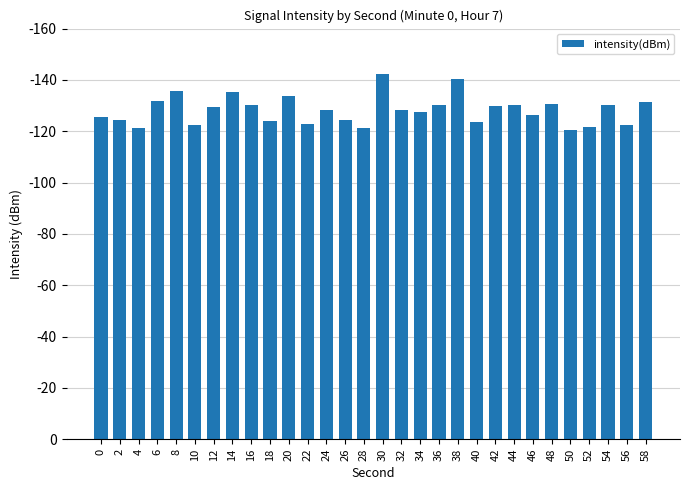

Rank the categories by value from lowest to highest.

50, 28, 4, 52, 56, 10, 22, 40, 18, 2, 26, 0, 46, 34, 32, 24, 12, 42, 36, 54, 44, 16, 48, 58, 6, 20, 14, 8, 38, 30